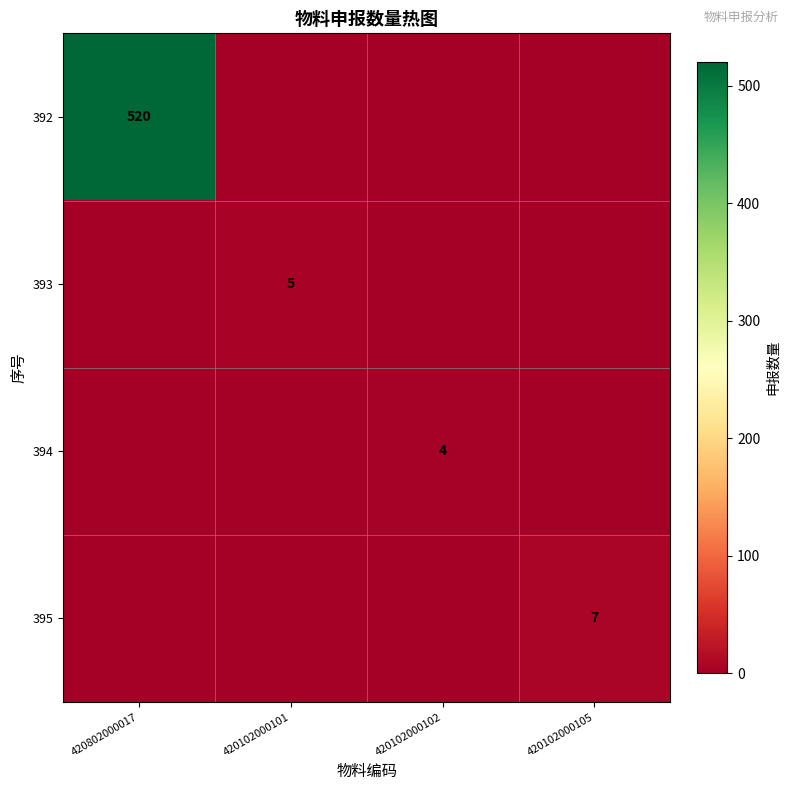

The 393 series shows 5 at 420102000101. True or false?

True